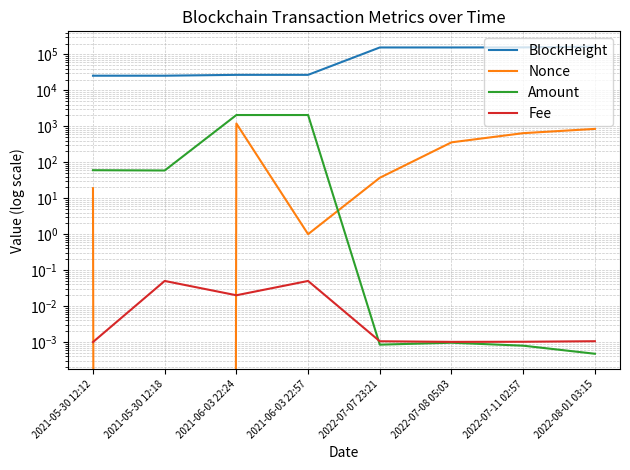

Is this an area chart (filled region under the line)?

No